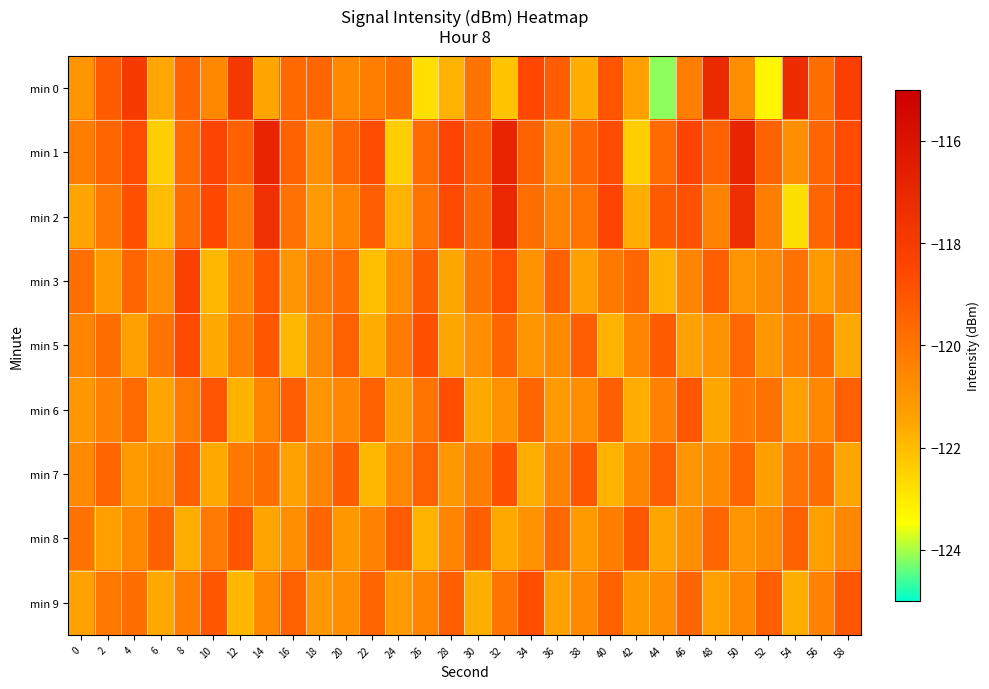

Reading left to right, transcribe all the data shown in this chart.

min 0: 0=-121.0	2=-119.2	4=-118.0	6=-121.6	8=-119.5	10=-120.6	12=-117.8	14=-121.5	16=-119.6	18=-119.6	20=-120.6	22=-120.3	24=-119.8	26=-122.8	28=-121.8	30=-120.0	32=-122.2	34=-118.6	36=-119.3	38=-121.7	40=-119.0	42=-121.4	44=-124.1	46=-120.3	48=-117.2	50=-120.8	52=-123.3	54=-117.3	56=-119.8	58=-118.2
min 1: 0=-120.3	2=-119.5	4=-118.7	6=-122.4	8=-119.7	10=-118.4	12=-119.4	14=-116.9	16=-119.4	18=-120.8	20=-119.5	22=-118.7	24=-122.4	26=-119.7	28=-118.4	30=-119.4	32=-116.9	34=-119.4	36=-120.8	38=-119.5	40=-118.7	42=-122.4	44=-119.7	46=-118.4	48=-119.4	50=-116.9	52=-119.4	54=-120.8	56=-119.5	58=-118.7
min 2: 0=-121.5	2=-120.1	4=-118.9	6=-122.0	8=-119.8	10=-118.6	12=-120.1	14=-117.5	16=-119.9	18=-121.2	20=-120.5	22=-119.3	24=-121.8	26=-120.0	28=-118.7	30=-119.6	32=-117.1	34=-119.8	36=-120.4	38=-120.0	40=-118.5	42=-121.7	44=-119.2	46=-118.9	48=-120.4	50=-117.4	52=-120.3	54=-122.8	56=-119.5	58=-118.7
min 3: 0=-119.8	2=-121.2	4=-119.5	6=-120.8	8=-118.3	10=-121.9	12=-120.6	14=-119.1	16=-121.0	18=-120.3	20=-119.7	22=-122.1	24=-120.8	26=-119.2	28=-121.5	30=-120.0	32=-118.8	34=-120.9	36=-119.4	38=-121.3	40=-120.1	42=-119.6	44=-121.8	46=-120.5	48=-119.3	50=-121.0	52=-120.7	54=-119.9	56=-121.2	58=-120.4
min 5: 0=-120.5	2=-119.8	4=-121.3	6=-120.0	8=-118.7	10=-121.6	12=-120.3	14=-119.1	16=-121.9	18=-120.6	20=-119.4	22=-121.7	24=-120.2	26=-118.9	28=-121.5	30=-120.8	32=-119.5	34=-121.0	36=-120.7	38=-119.3	40=-121.8	42=-120.5	44=-119.2	46=-121.4	48=-120.9	50=-119.6	52=-121.1	54=-120.3	56=-119.8	58=-121.6
min 6: 0=-121.1	2=-120.4	4=-119.7	6=-121.5	8=-120.2	10=-119.0	12=-121.8	14=-120.5	16=-119.3	18=-121.0	20=-120.6	22=-119.4	24=-121.3	26=-120.0	28=-118.8	30=-121.6	32=-120.9	34=-119.5	36=-121.2	38=-120.8	40=-119.3	42=-121.7	44=-120.4	46=-119.1	48=-121.5	50=-120.2	52=-119.9	54=-121.3	56=-120.6	58=-119.4
min 7: 0=-120.7	2=-119.5	4=-121.2	6=-120.8	8=-119.3	10=-121.6	12=-120.1	14=-119.8	16=-121.4	18=-120.5	20=-119.2	22=-121.9	24=-120.6	26=-119.4	28=-121.1	30=-120.3	32=-118.9	34=-121.7	36=-120.4	38=-119.1	40=-121.8	42=-120.5	44=-119.3	46=-121.0	48=-120.7	50=-119.5	52=-121.3	54=-120.0	56=-119.8	58=-121.5
min 8: 0=-119.9	2=-121.3	4=-120.6	6=-119.4	8=-121.7	10=-120.2	12=-119.0	14=-121.5	16=-120.8	18=-119.5	20=-121.1	22=-120.4	24=-119.2	26=-121.8	28=-120.5	30=-119.3	32=-121.6	34=-120.9	36=-119.6	38=-121.2	40=-120.3	42=-119.1	44=-121.5	46=-120.8	48=-119.5	50=-121.0	52=-120.7	54=-119.4	56=-121.3	58=-120.6
min 9: 0=-121.4	2=-120.1	4=-119.8	6=-121.6	8=-120.3	10=-119.1	12=-121.9	14=-120.6	16=-119.4	18=-121.1	20=-120.8	22=-119.5	24=-121.2	26=-120.5	28=-119.3	30=-121.7	32=-120.0	34=-118.8	36=-121.4	38=-120.7	40=-119.4	42=-121.1	44=-120.8	46=-119.5	48=-121.3	50=-120.6	52=-119.3	54=-121.7	56=-120.4	58=-119.1